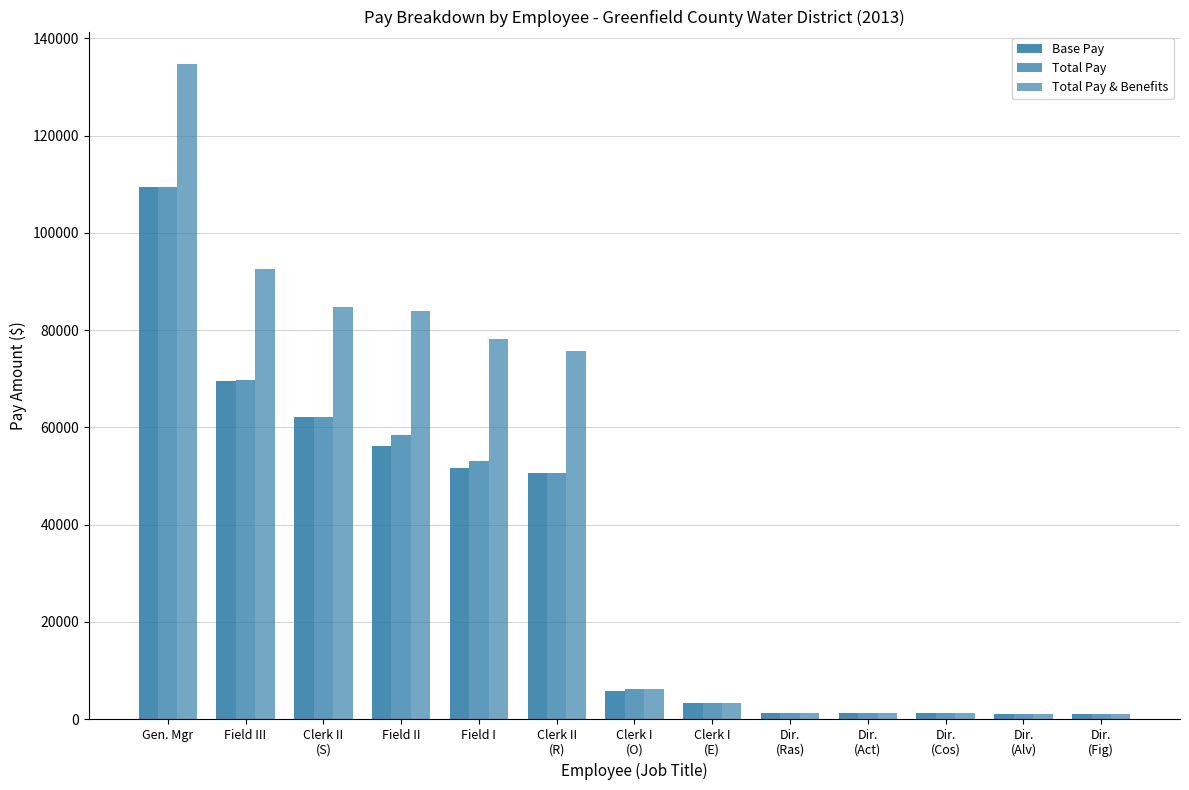

Is the value of Base Pay at Dir.
(Act) greater than the value of Total Pay & Benefits at Clerk I
(E)?

No